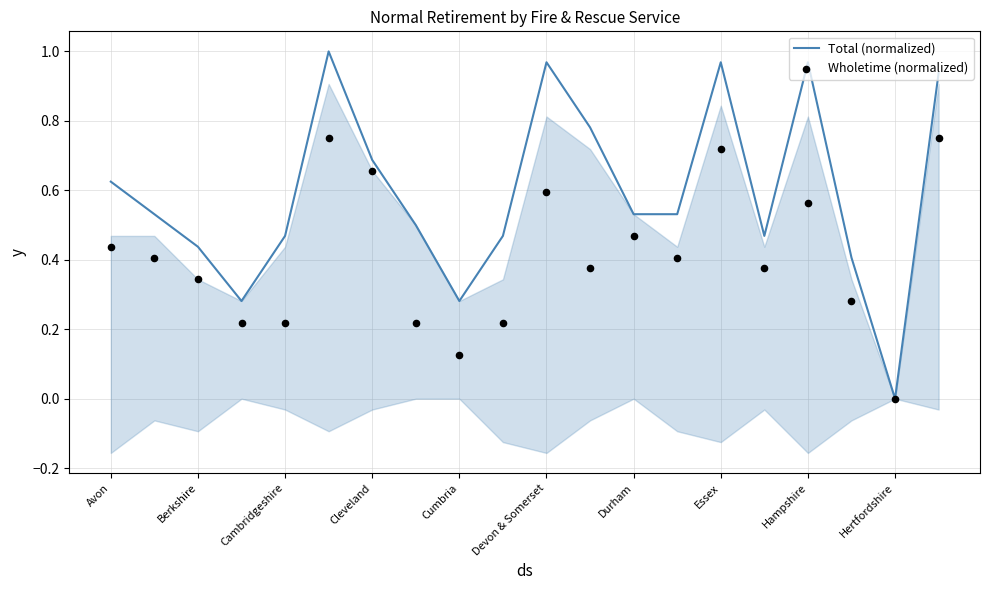

Is the value of Total (normalized) at 19 greater than the value of Wholetime (normalized) at Cumbria?

Yes